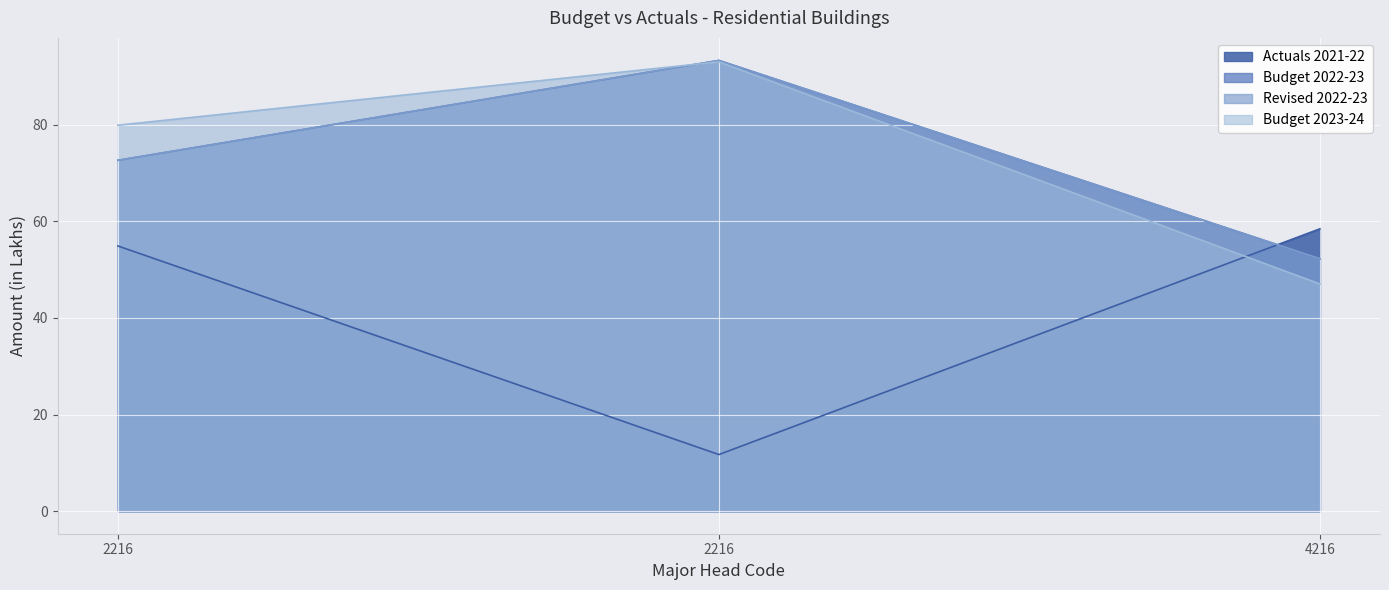

What are all the series names shown in the legend?

Actuals 2021-22, Budget 2022-23, Revised 2022-23, Budget 2023-24